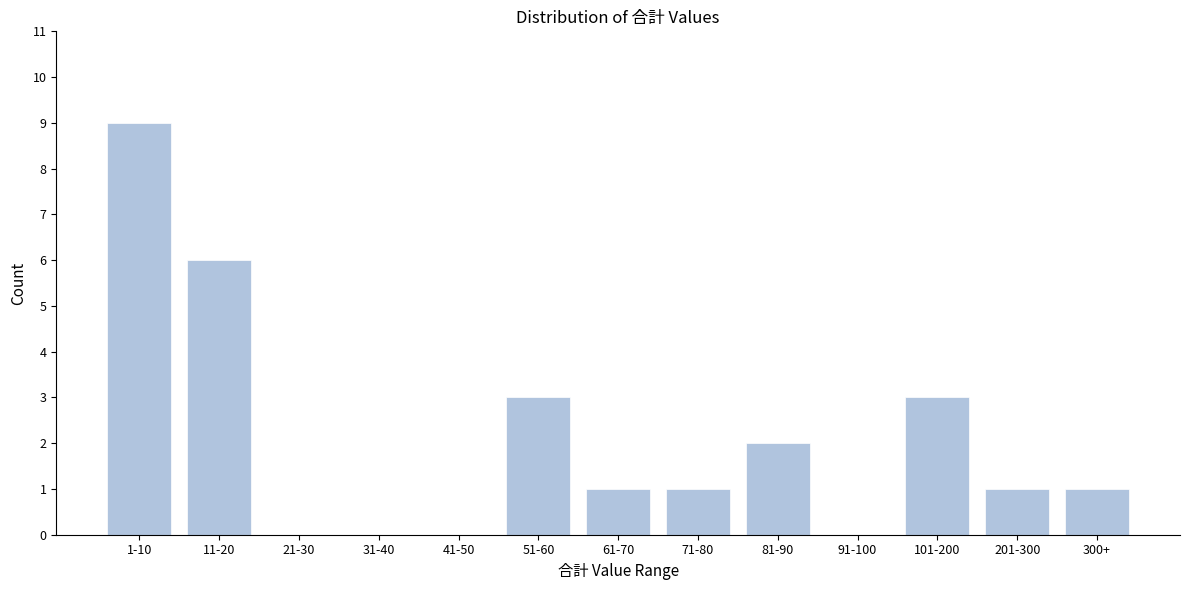

Reading right to left, what are all the values shown in this chart?

300+=1	201-300=1	101-200=3	91-100=0	81-90=2	71-80=1	61-70=1	51-60=3	41-50=0	31-40=0	21-30=0	11-20=6	1-10=9